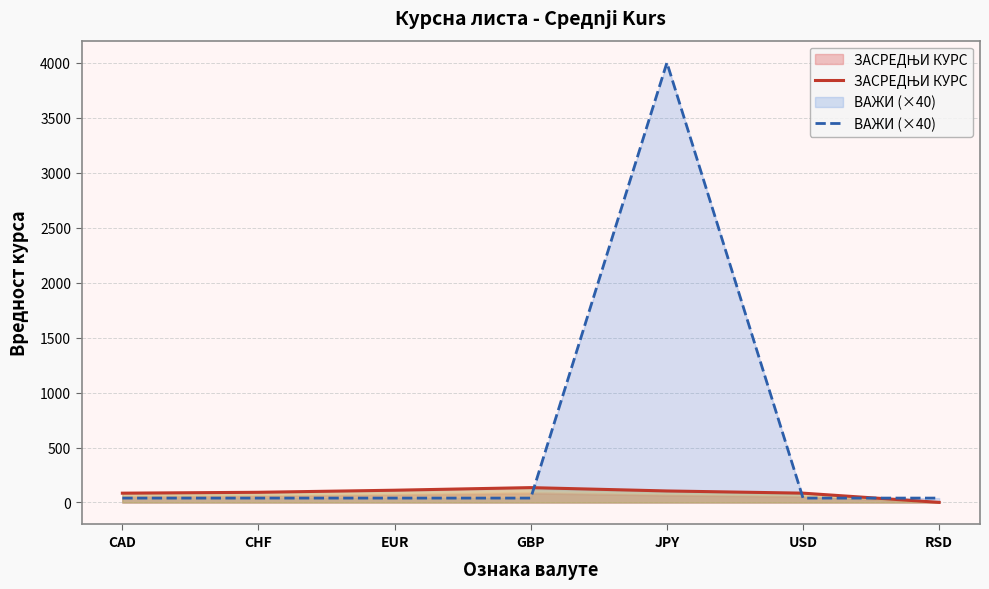

What is the difference between the second highest and minimum values in the ЗАСРЕДЊИ КУРС series?

110.6